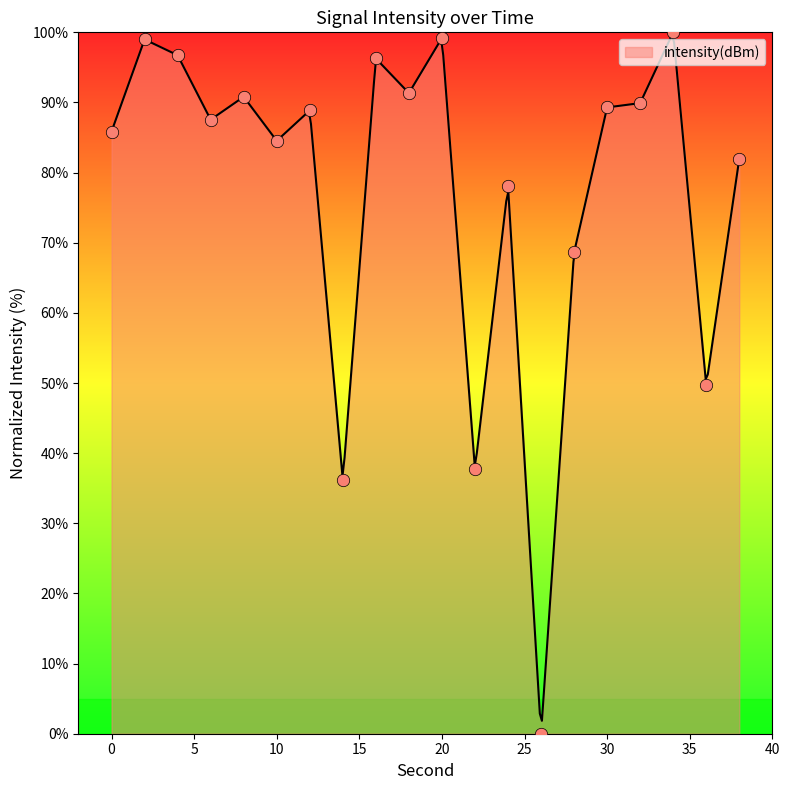

What is the ratio of the value at 12 to the value at 0?

1.0